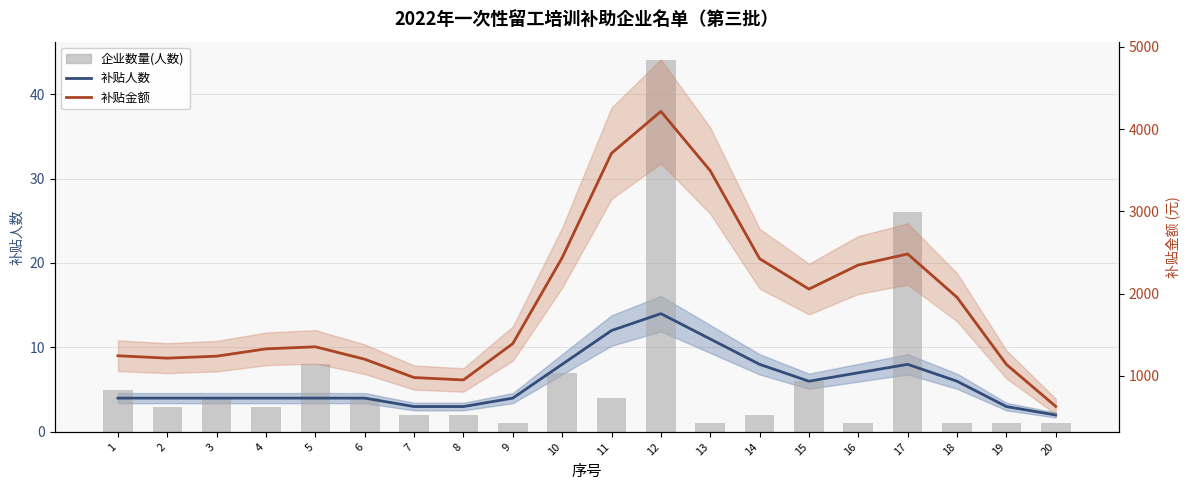

Reading left to right, what are all the values shown in this chart?

补贴人数: 1=4	2=4	3=4	4=4	5=4	6=4	7=3	8=3	9=4	10=8	11=12	12=14	13=11	14=8	15=6	16=7	17=8	18=6	19=3	20=2
补贴金额: 1=1244	2=1215	3=1239	4=1328	5=1353	6=1202	7=979	8=950	9=1392	10=2437	11=3707	12=4216	13=3495	14=2425	15=2055	16=2348	17=2482	18=1955	19=1139	20=628